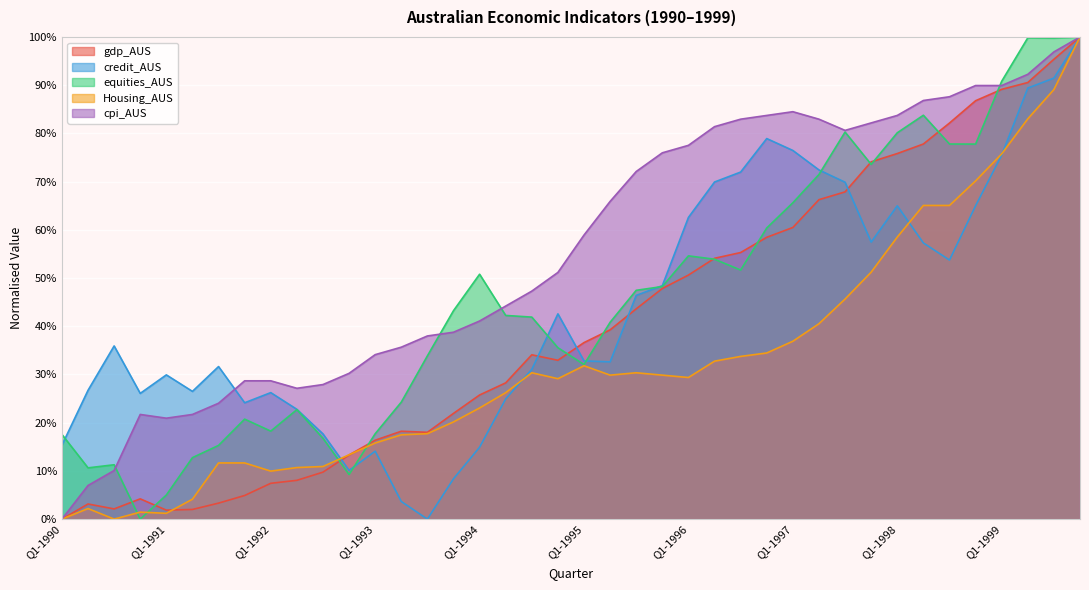

What is the total value across all series at Q3-1992?

83.0